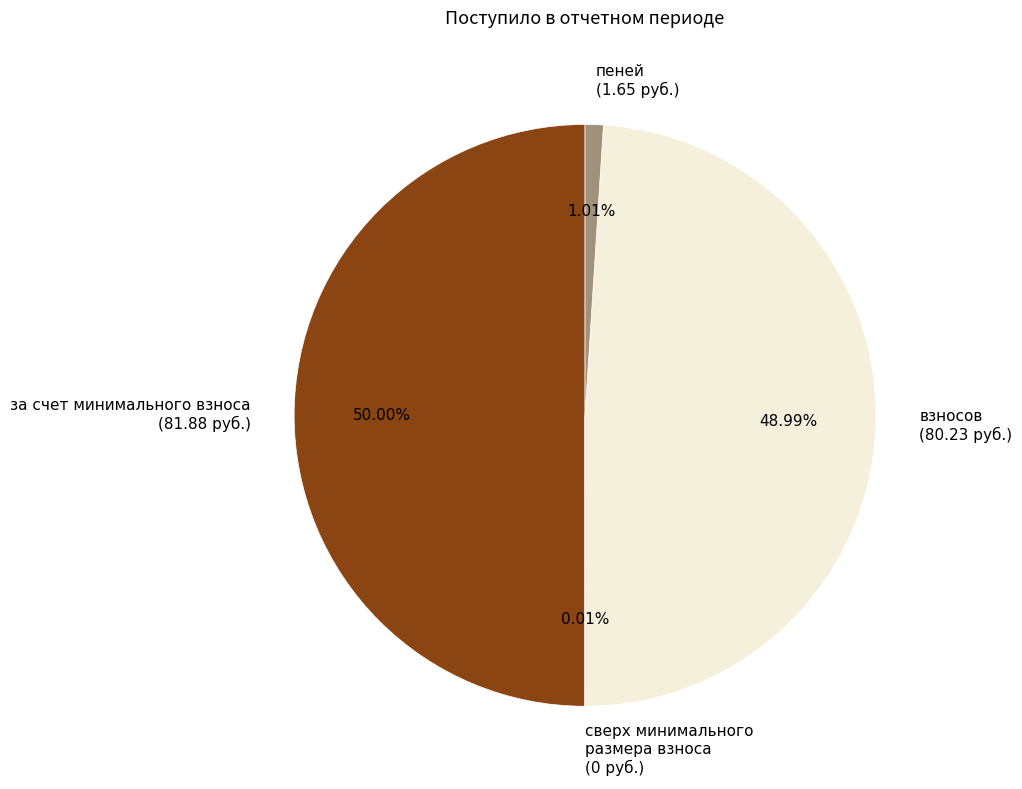

What portion of the pie excludes пеней?

99.0%